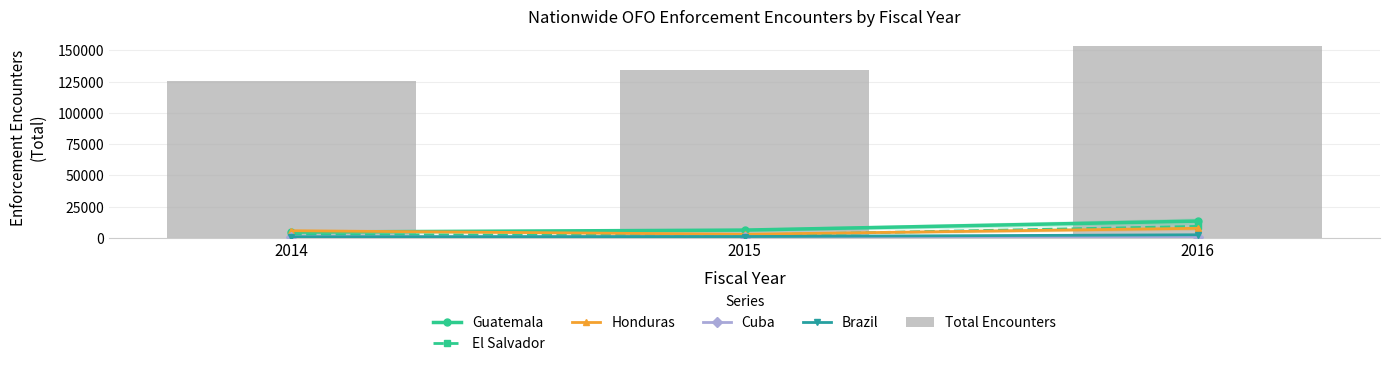

What is the average value of the Brazil series?

1350